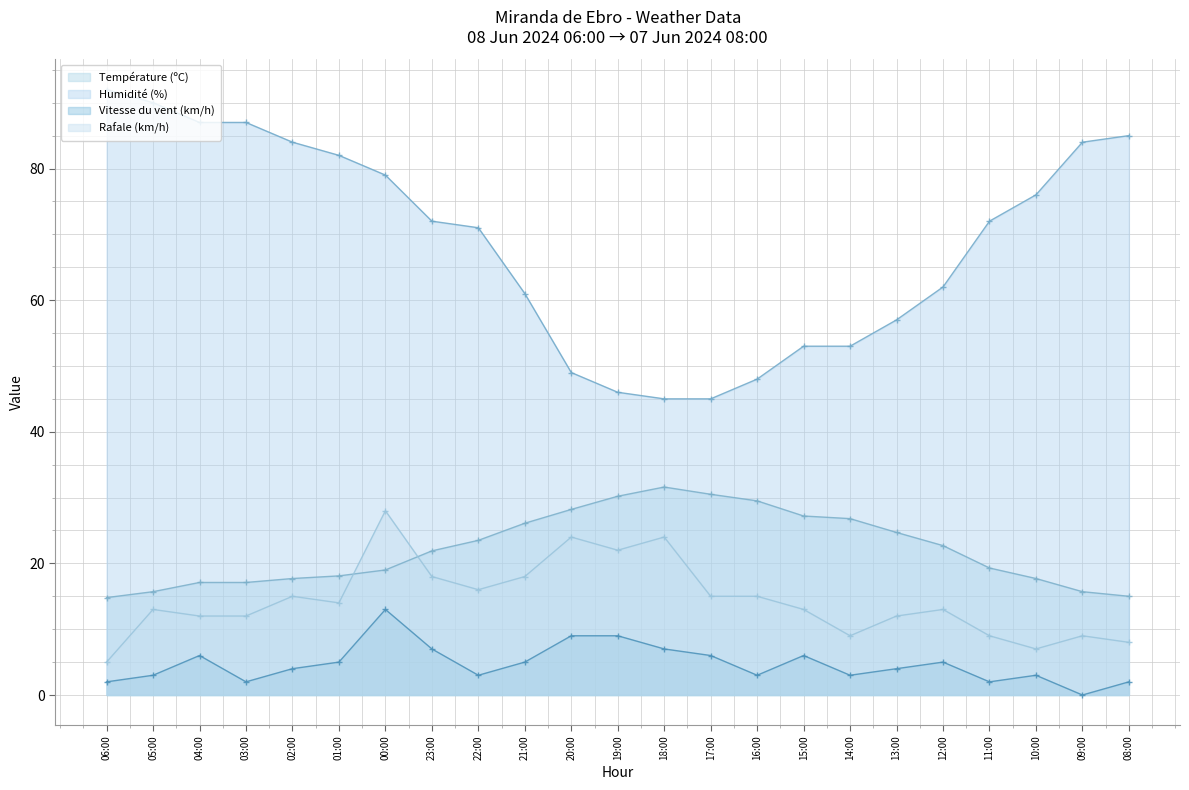

How many data points in Température (ºC) are less than 21?

11